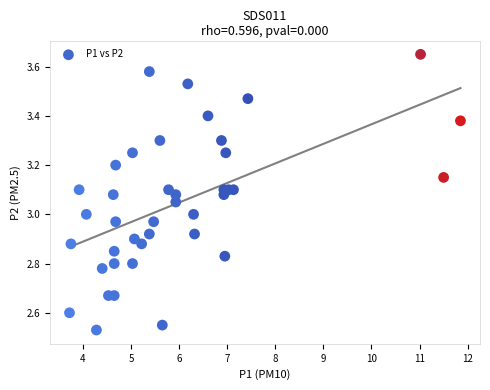

What is the range of X values (max minus min)?

8.1